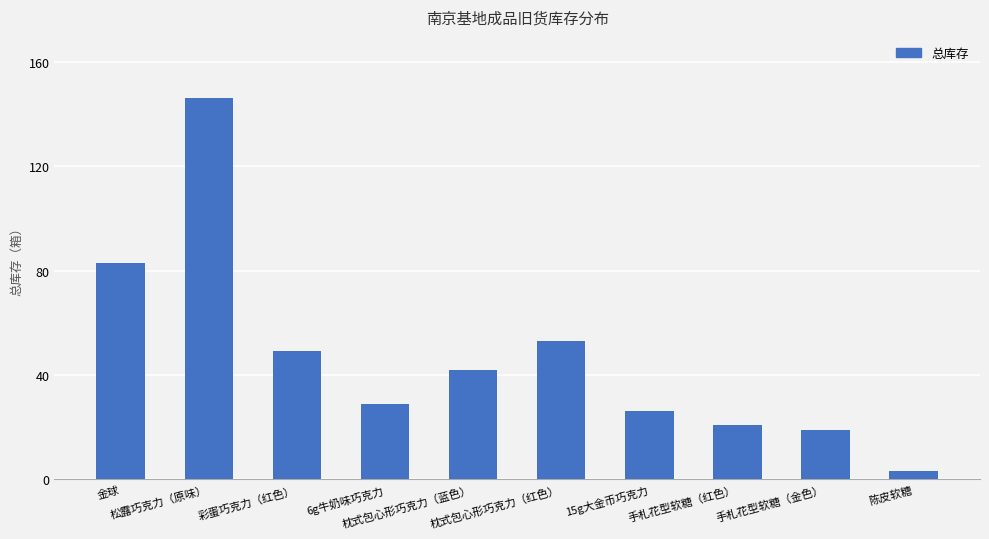

What is the change in value from 金球 to 彩蛋巧克力（红色）?

-34